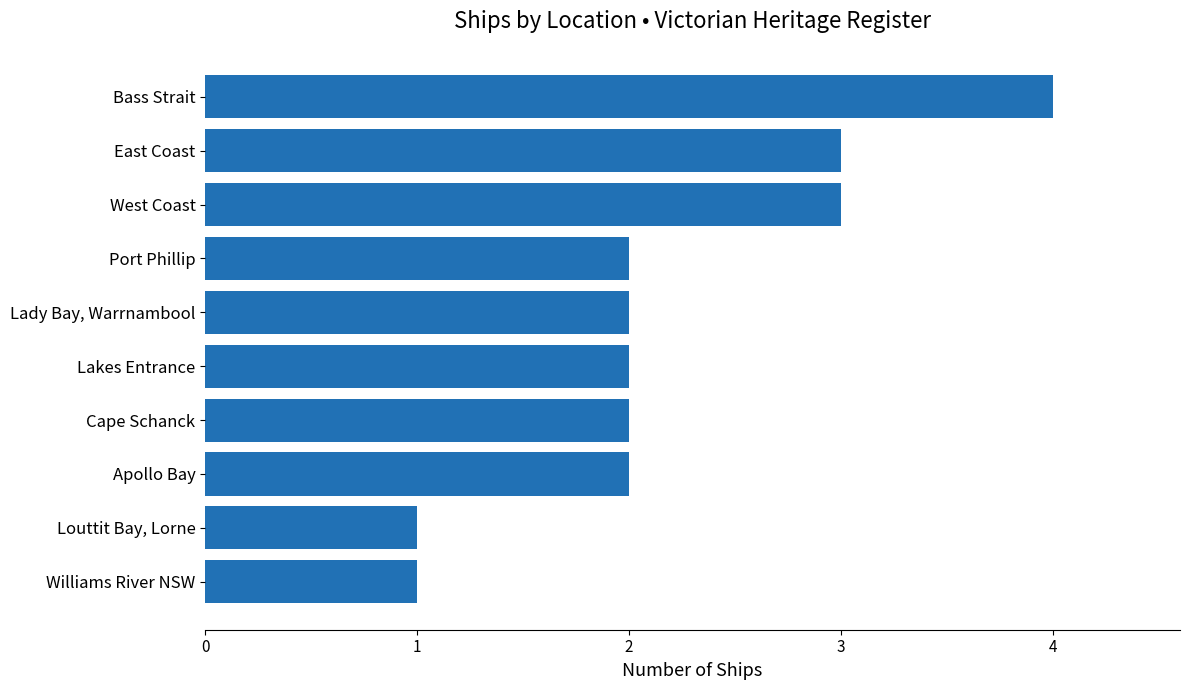

What is the approximate value at East Coast?

3